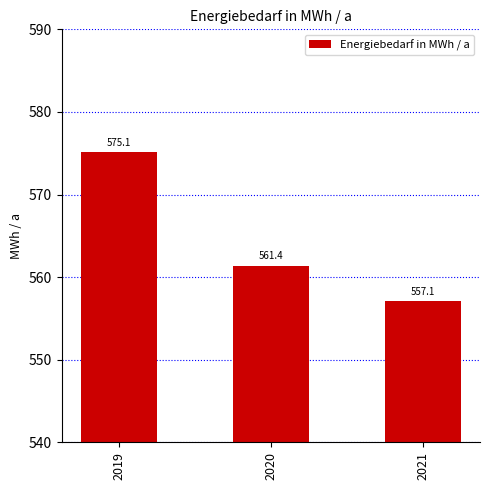

The value at 2019 is 575.1. True or false?

True